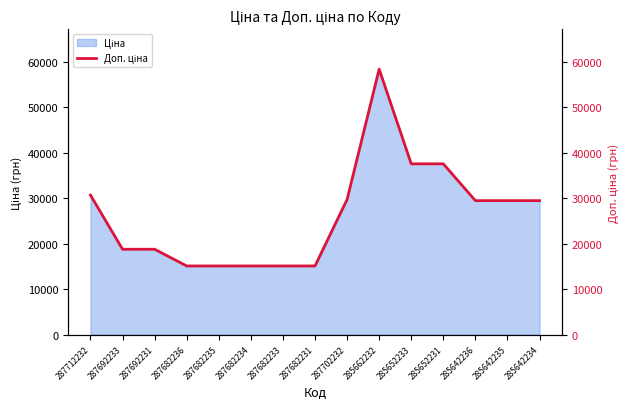

What is the sum of all values?

395746.2